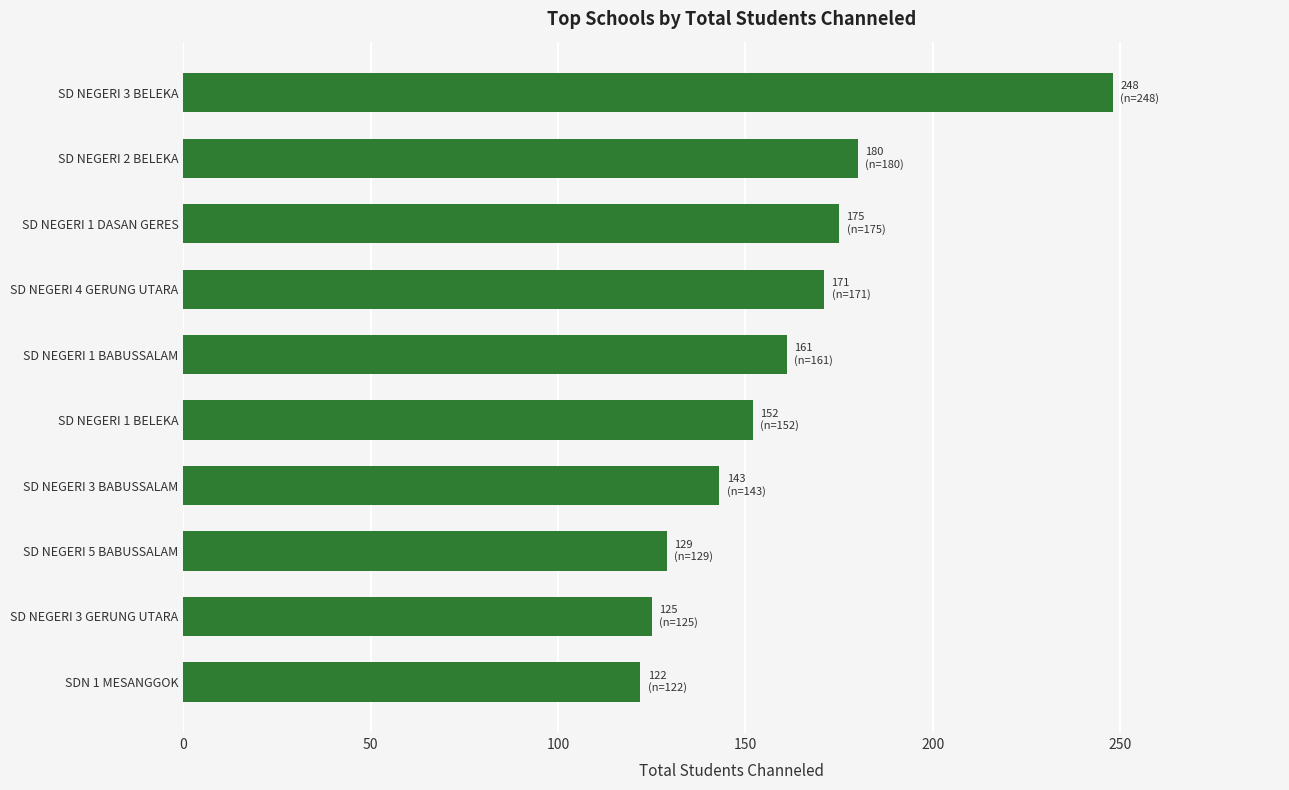

Between SD NEGERI 5 BABUSSALAM and SD NEGERI 3 BELEKA, which is larger?

SD NEGERI 3 BELEKA